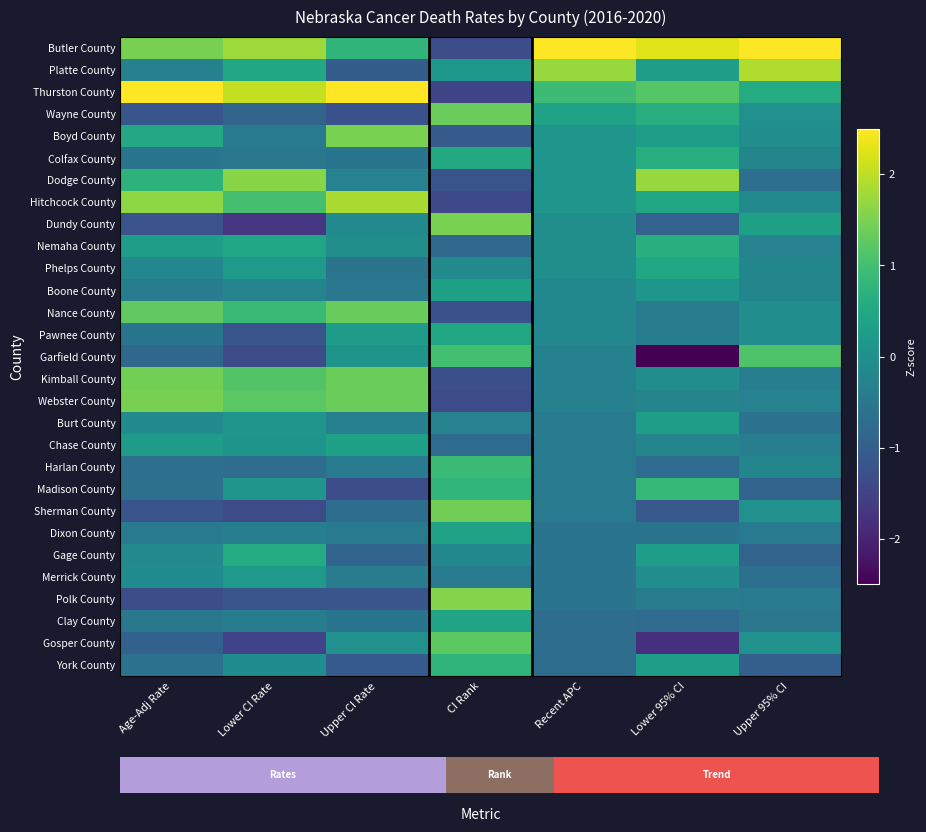

What is the greatest value displayed?

4.6